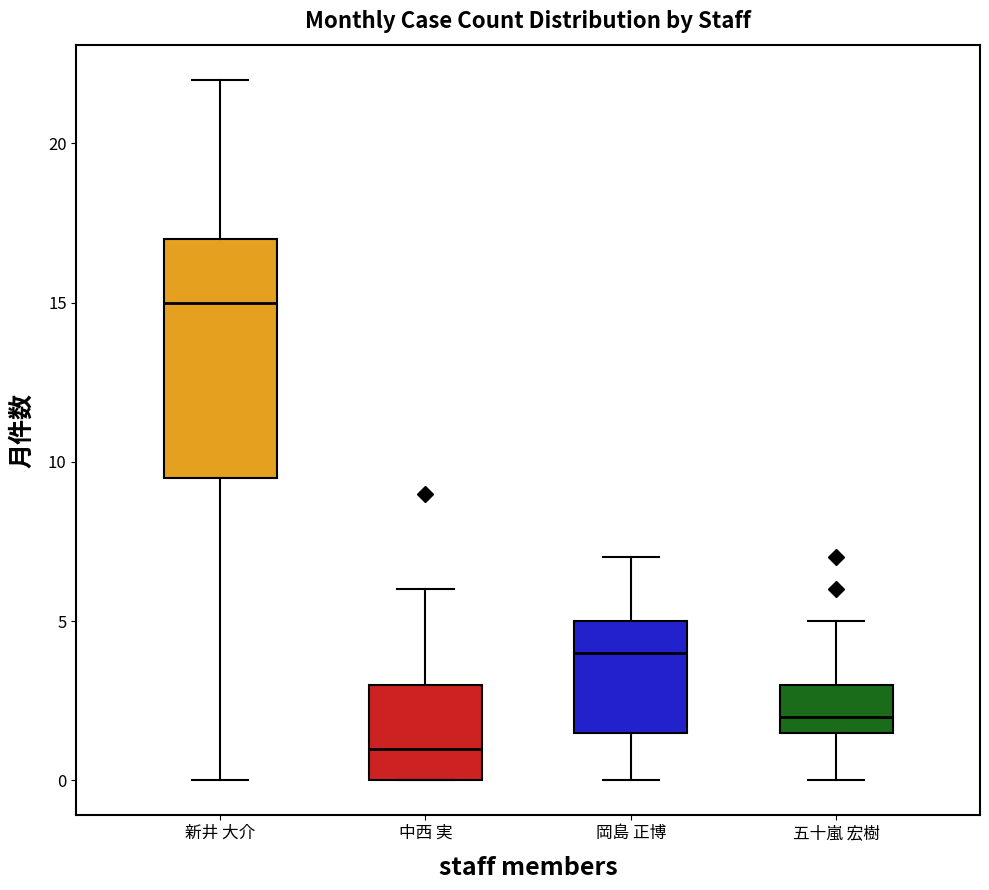

Which box's median line is the lowest?

中西 実